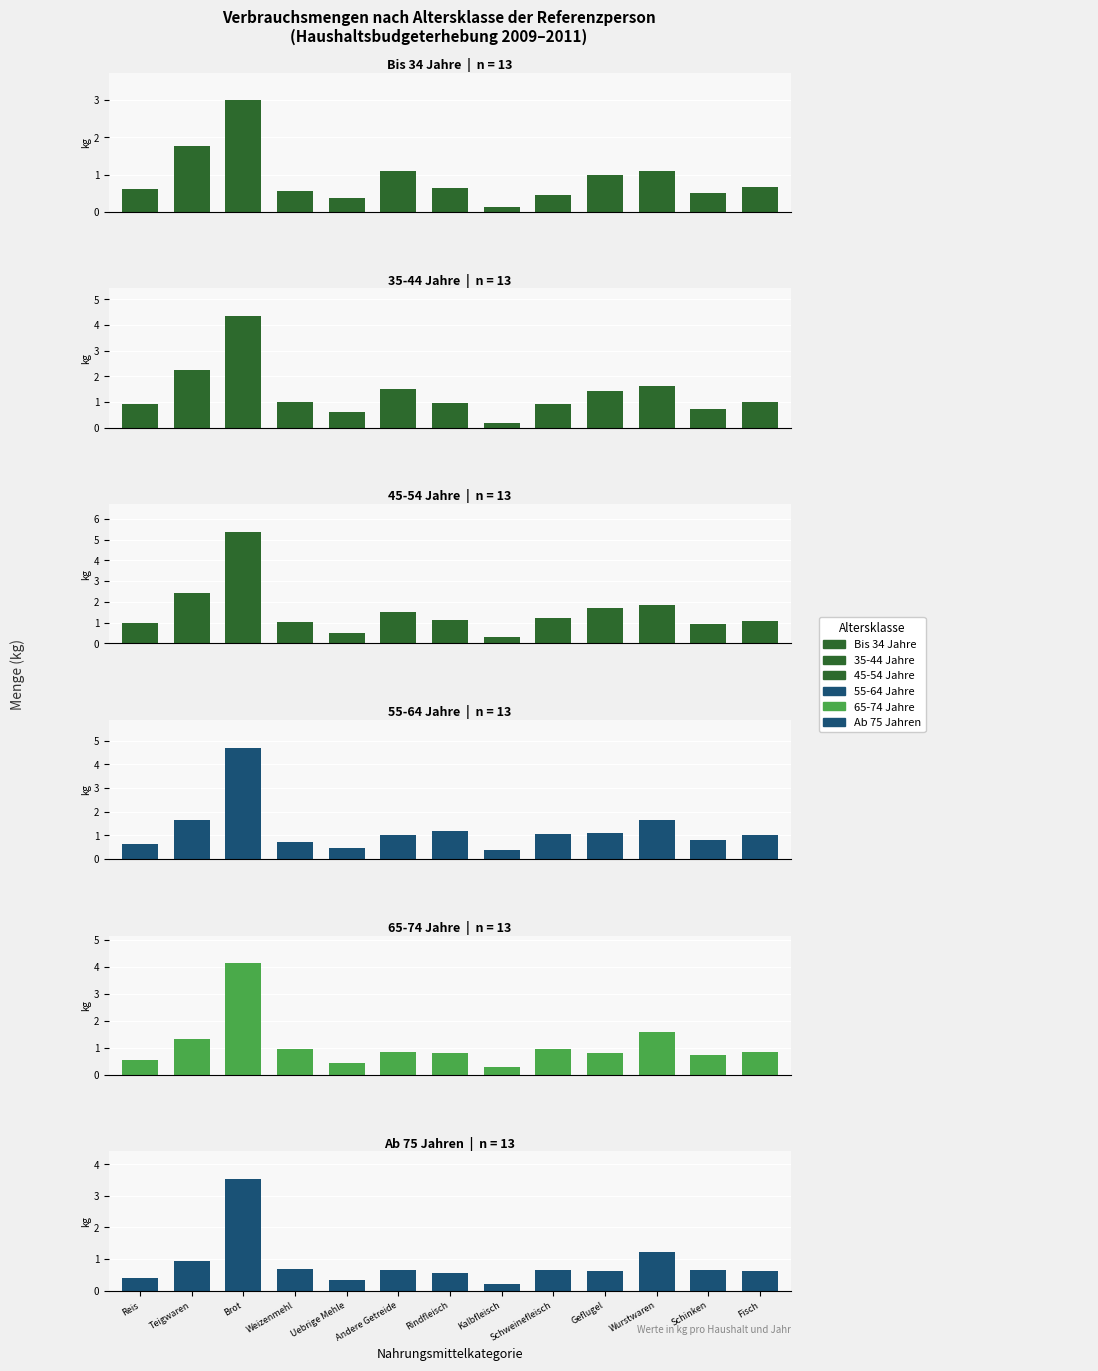

Which label corresponds to the largest value in the chart?

Brot